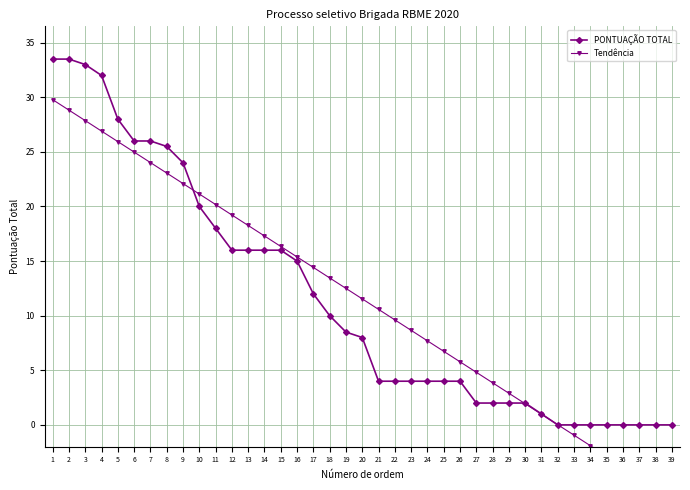

Which series has the widest spread of values?

Tendência